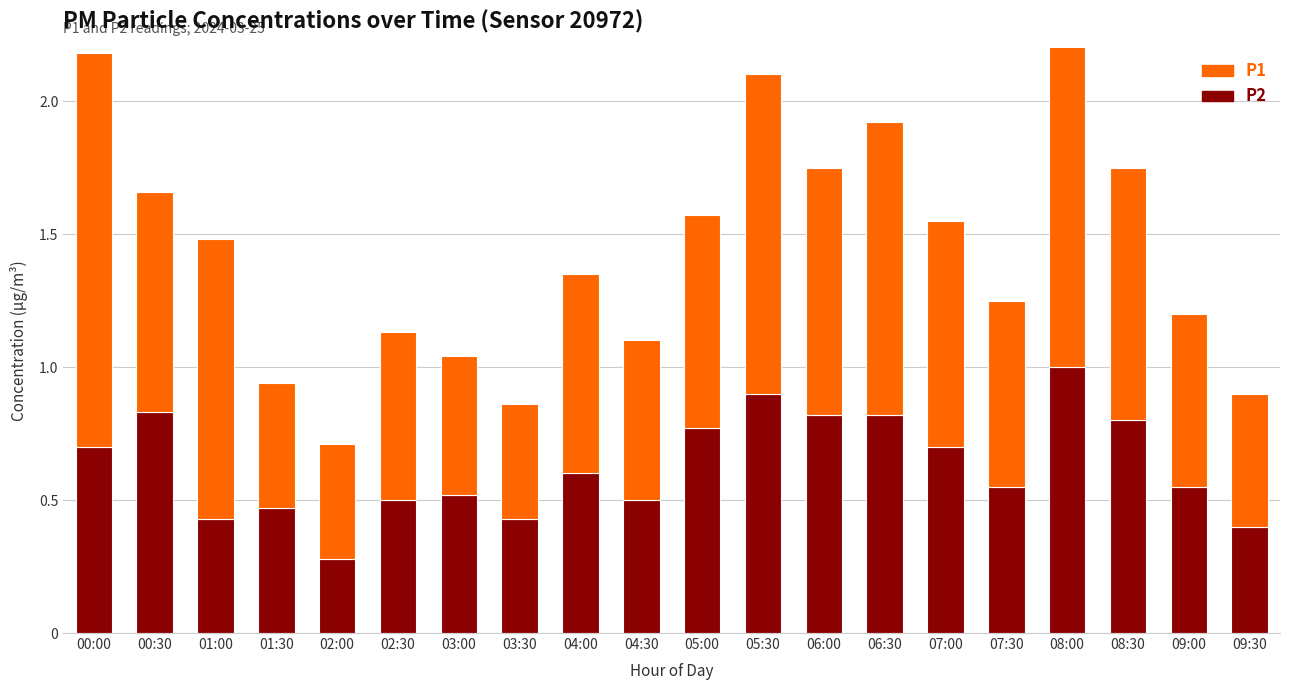

What is the difference between the highest and lowest values at 08:30?

0.1